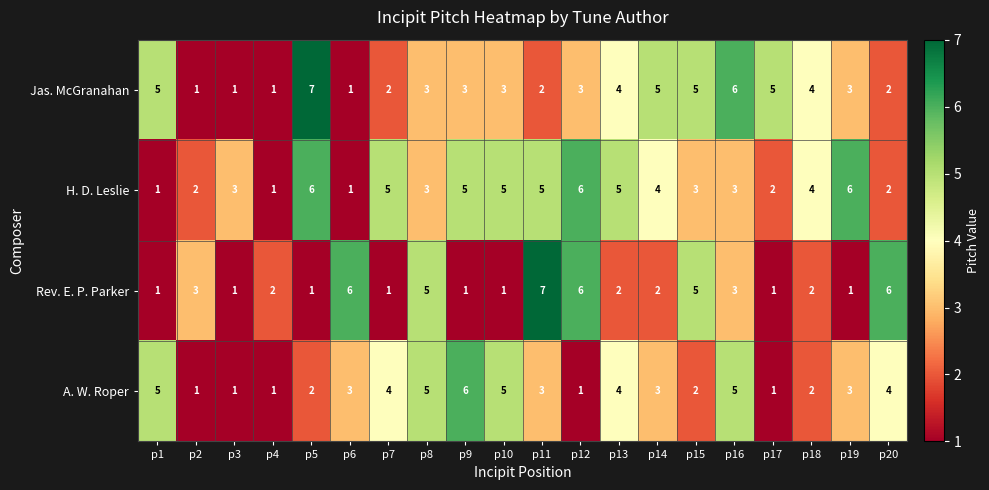

Is it true that H. D. Leslie equals 3 at p12?

False